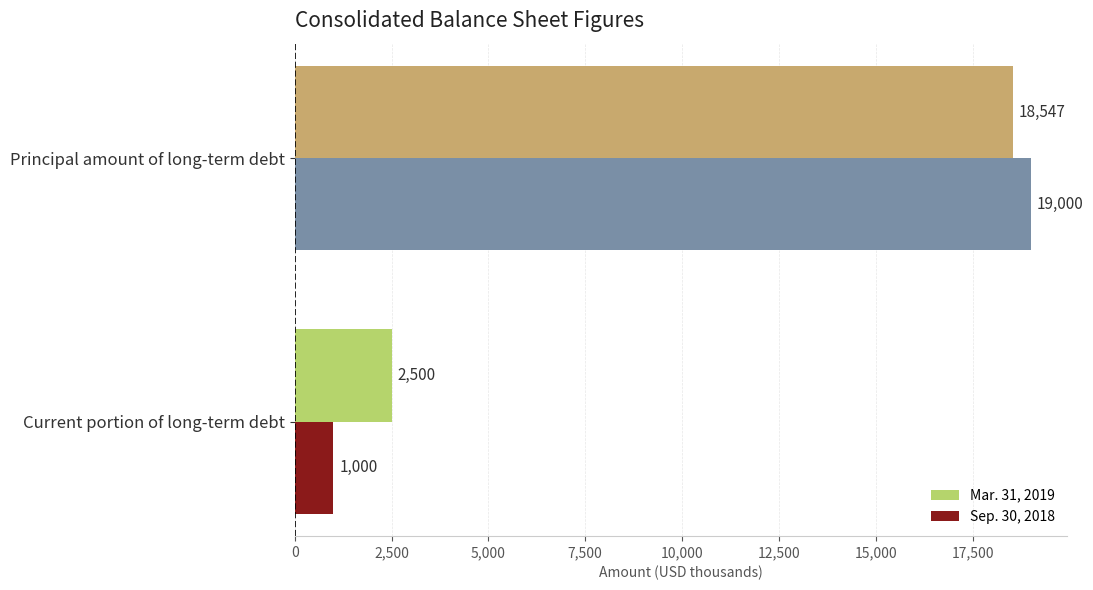

What is the maximum value for Mar. 31, 2019?

18547